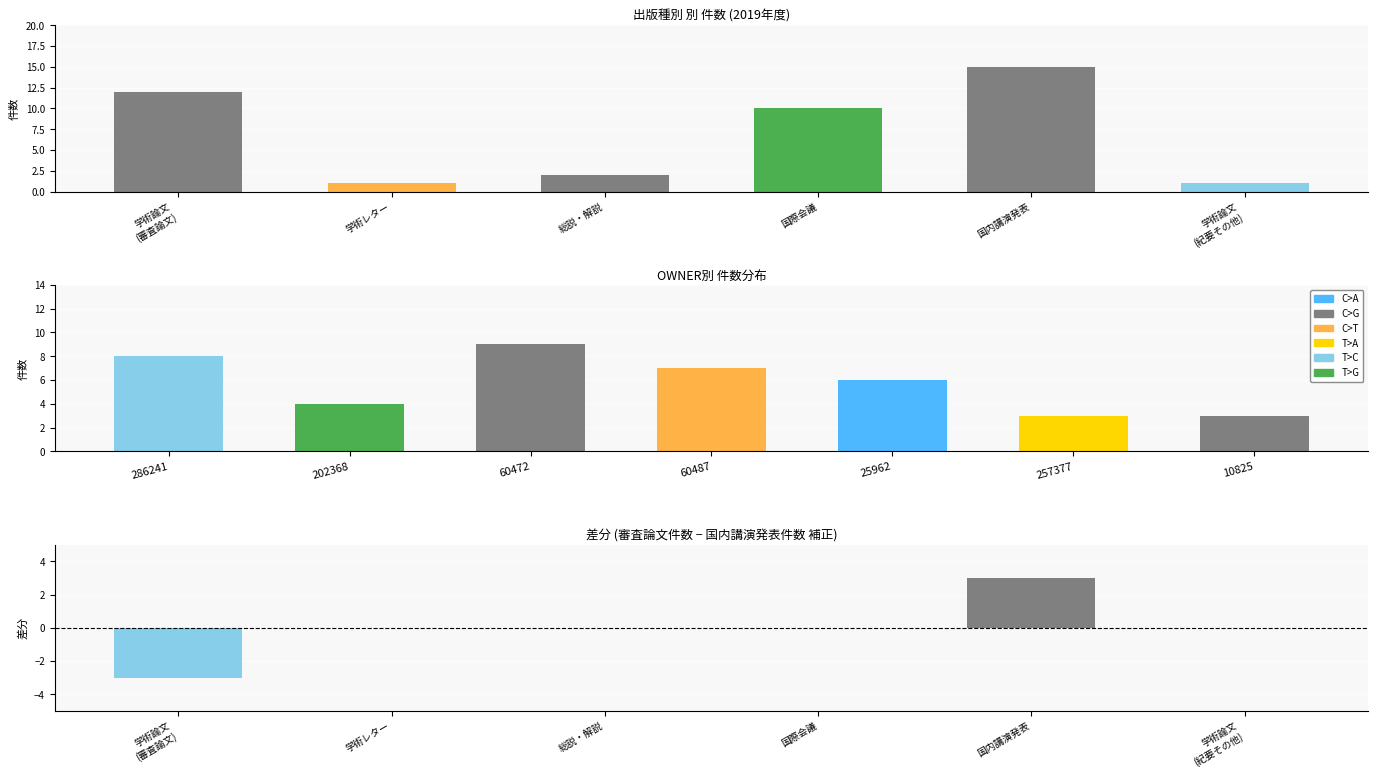

What is the average value?

7